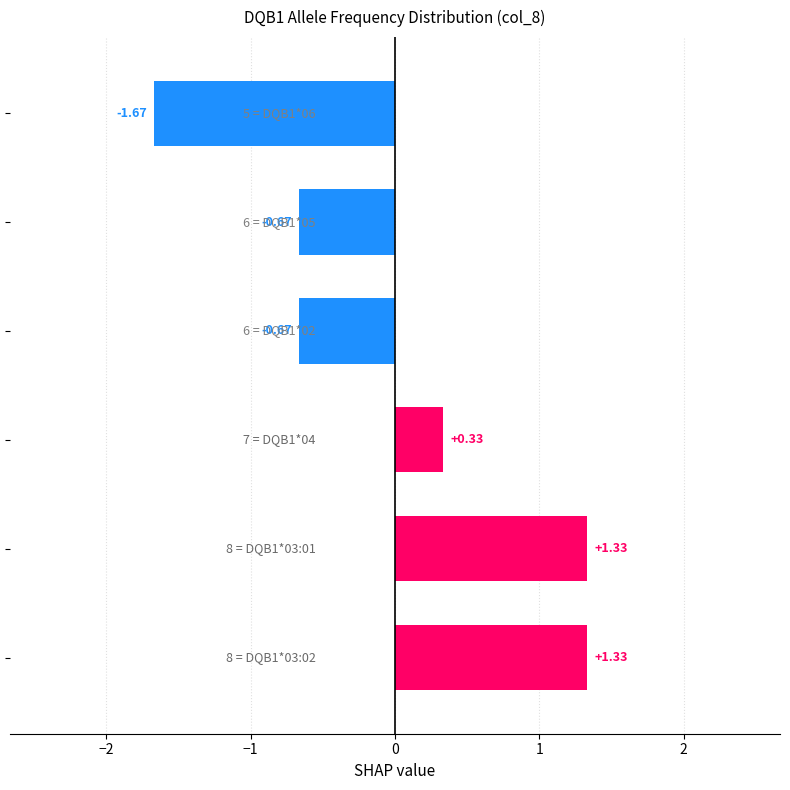

What is the difference between the second highest and minimum values?

3.0